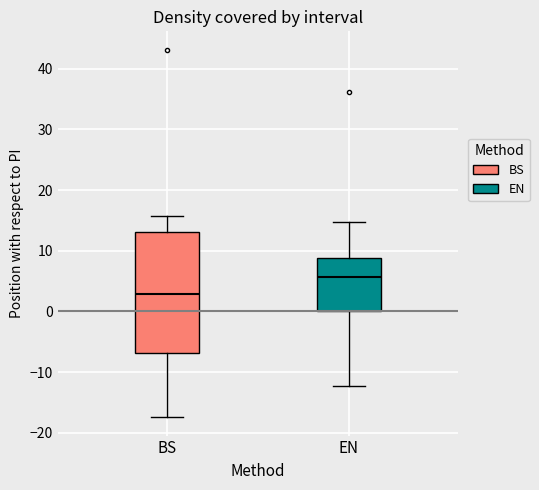

Where is the lower edge of the box for EN on the y-axis? The values are not printed on the chart, so give them approximately, as read against the axis.

0